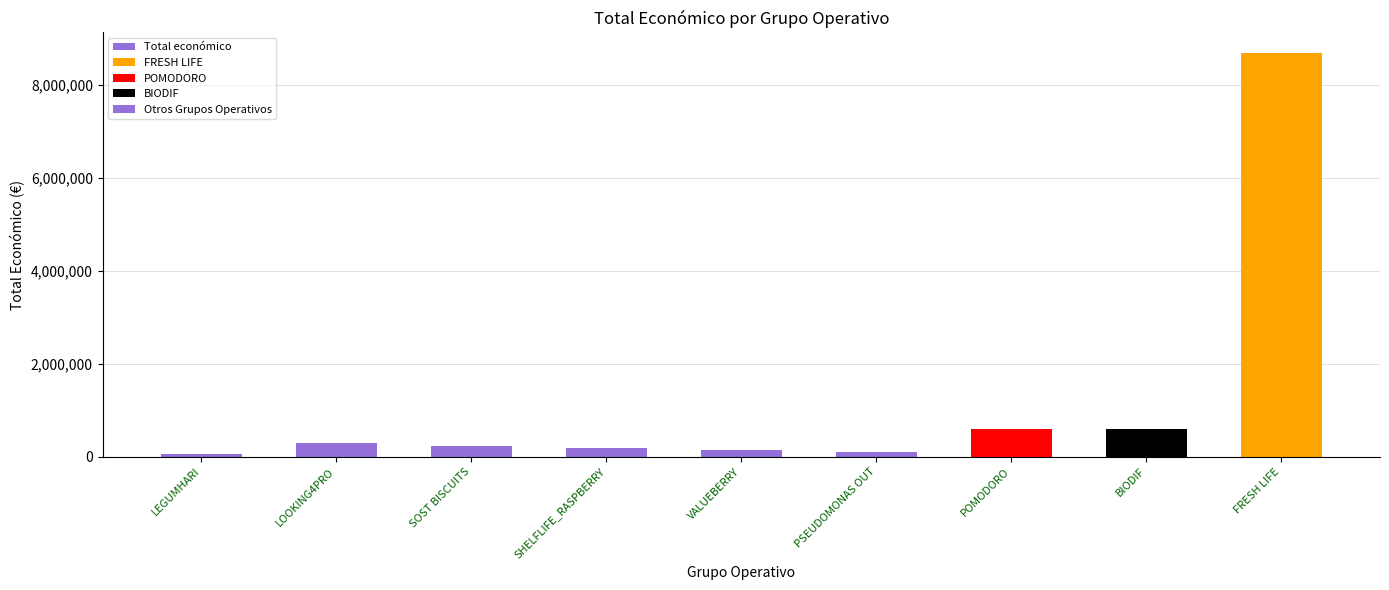

Reading left to right, transcribe all the data shown in this chart.

LEGUMHARI=57500	LOOKING4PRO=293645	SOST BISCUITS=232596	SHELFLIFE_RASPBERRY=184422	VALUEBERRY=147166	PSEUDOMONAS OUT=98619	POMODORO=599540	BIODIF=599927	FRESH LIFE=8701686